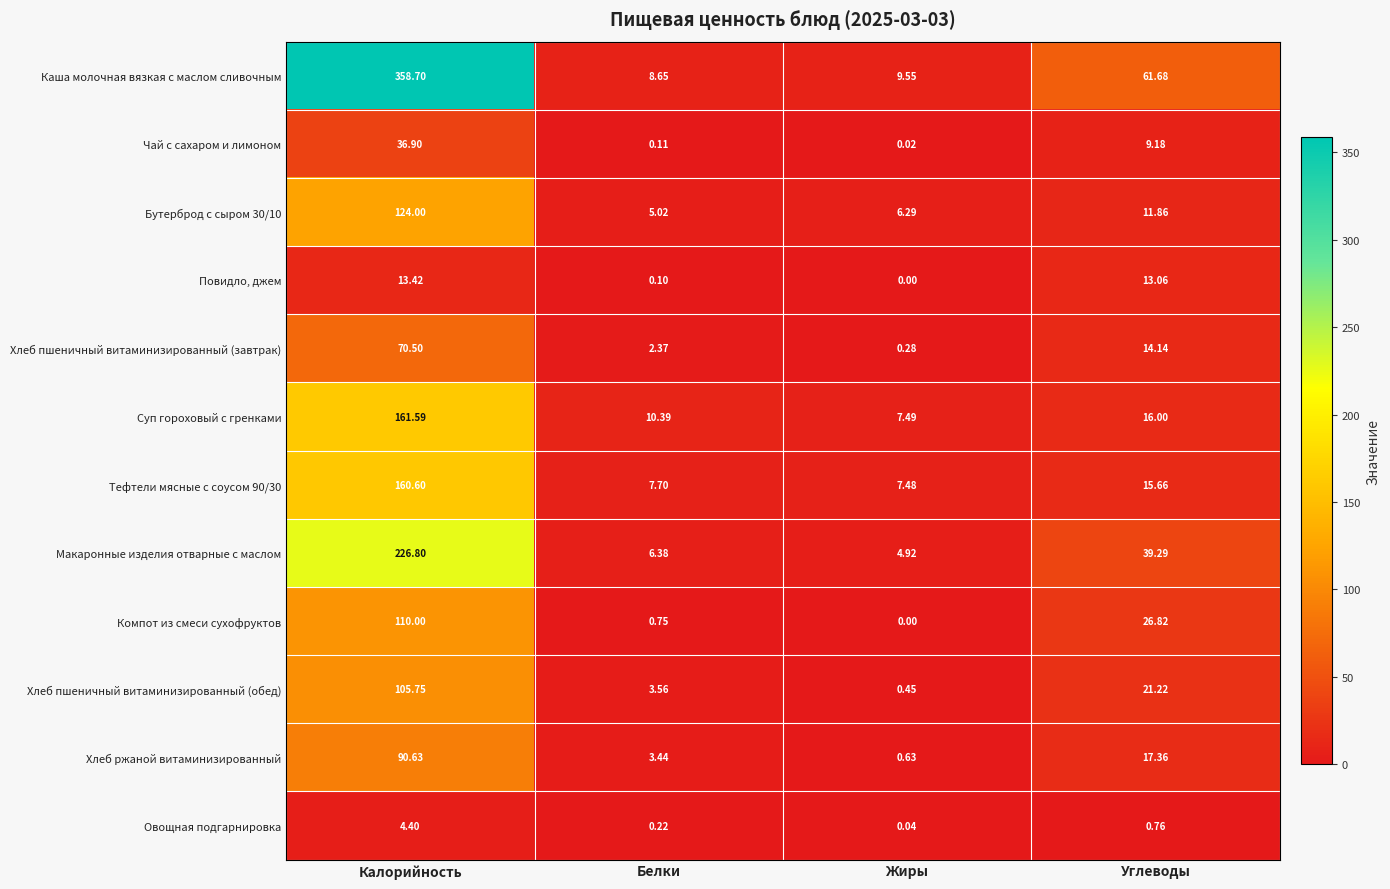

Between Белки and Углеводы, which series saw the biggest shift?

Каша молочная вязкая с маслом сливочным